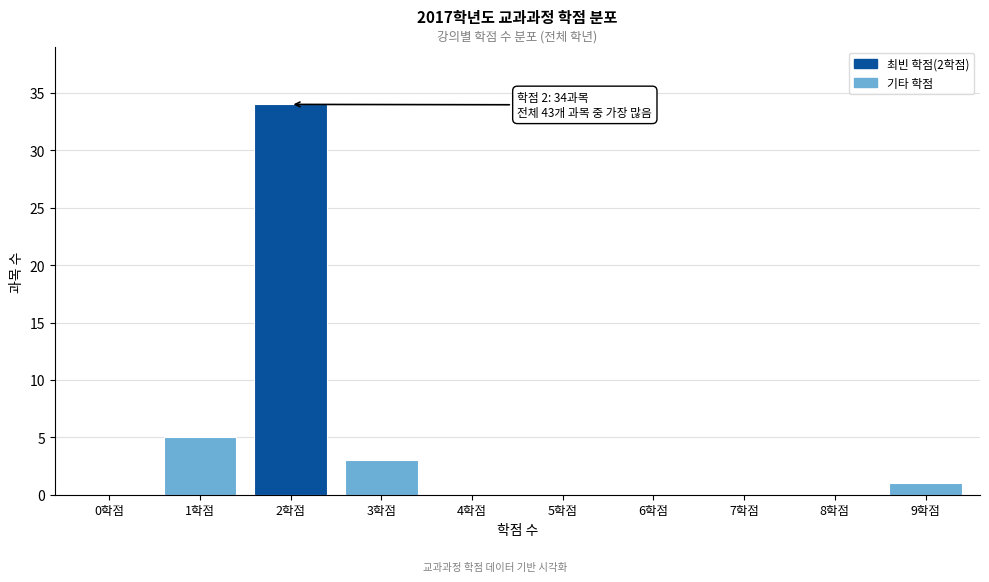

Reading left to right, list all the values displayed in this chart.

0학점=0	1학점=5	2학점=34	3학점=3	4학점=0	5학점=0	6학점=0	7학점=0	8학점=0	9학점=1